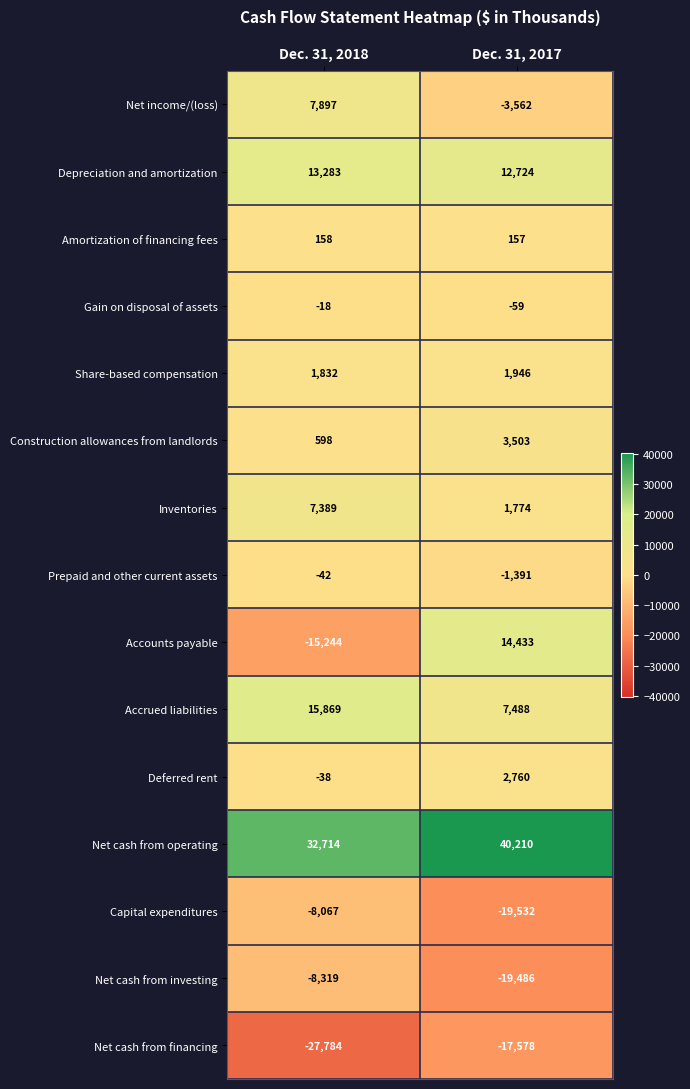

What is the sum of all Depreciation and amortization values?

26007